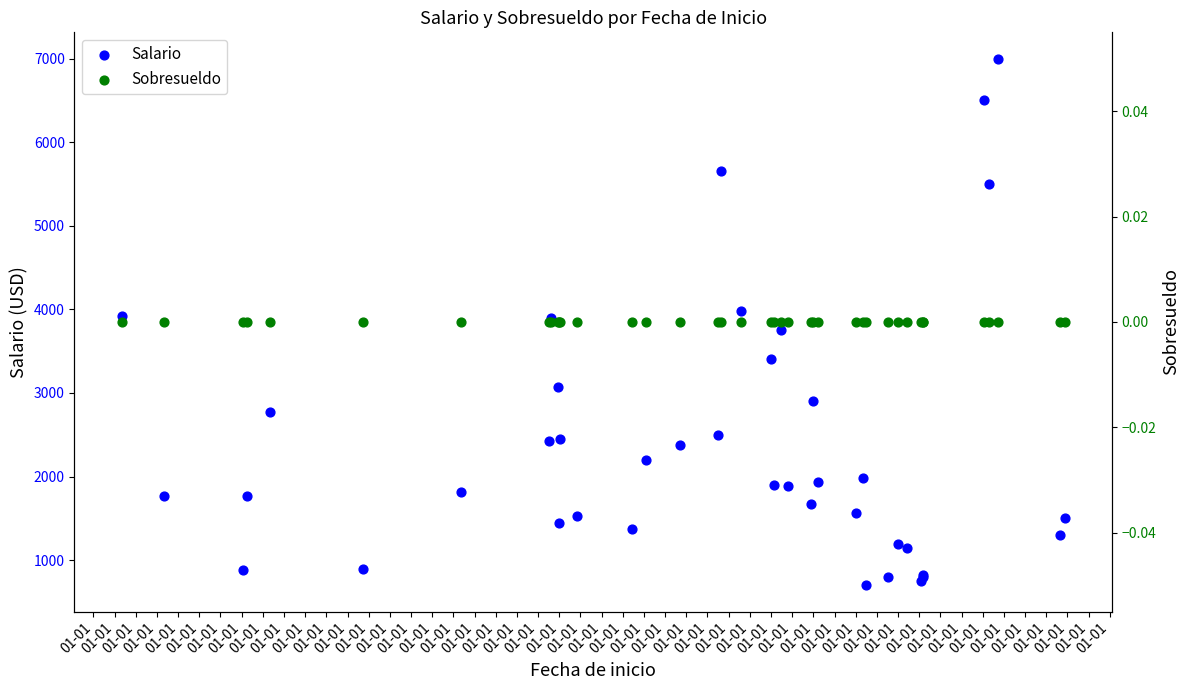

What is the total value across all series at 01-01?

3925